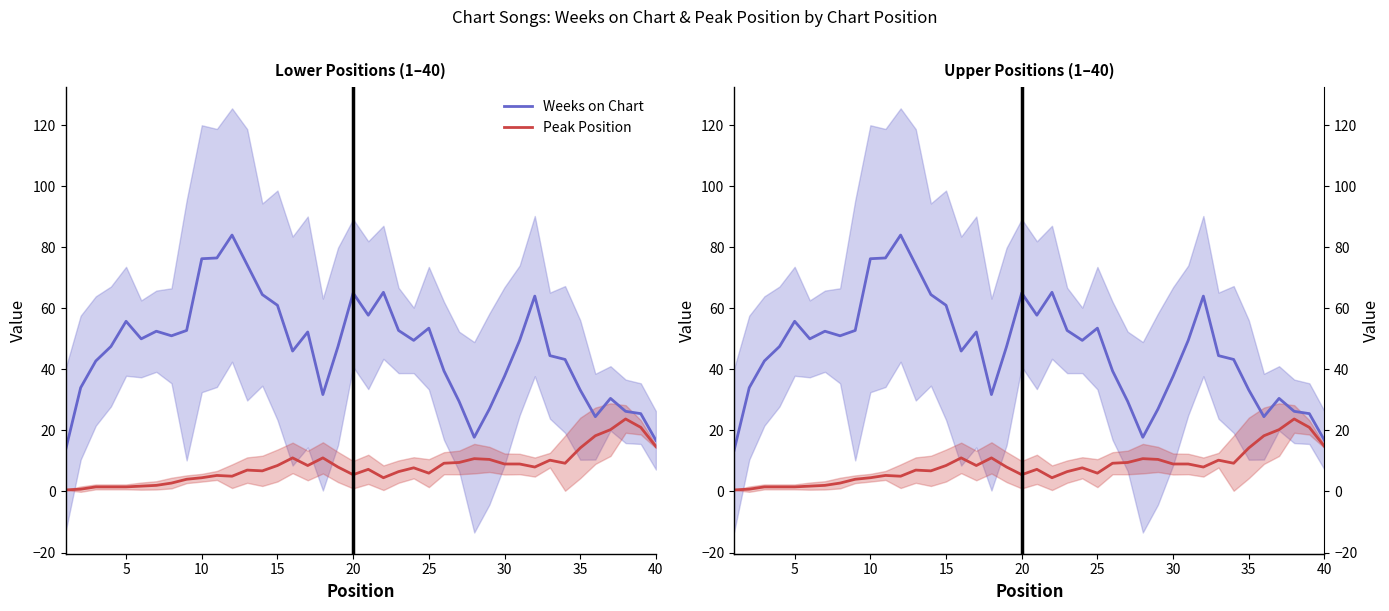

Which series has the largest total across all categories?

Weeks on Chart